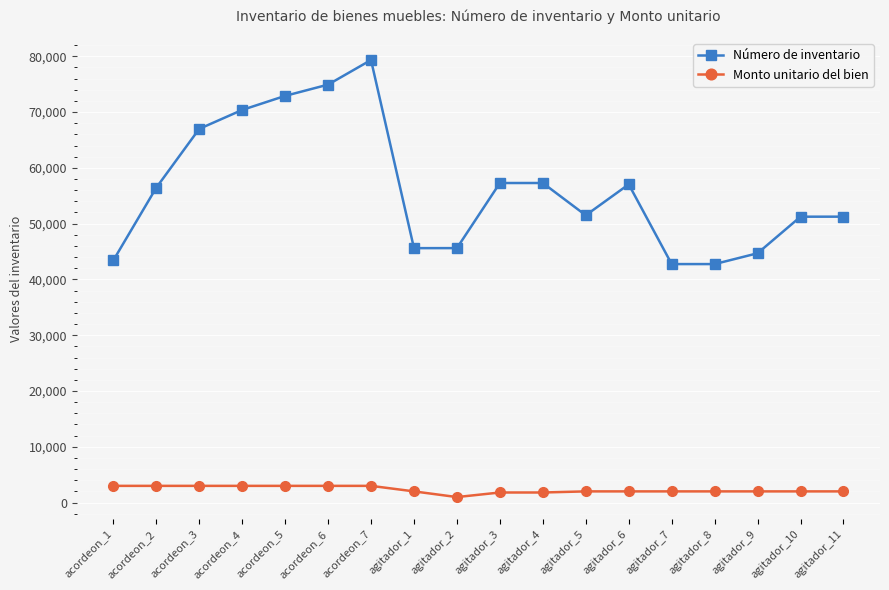

What is the approximate value of Número de inventario at acordeon_2, to the nearest 50?

56450